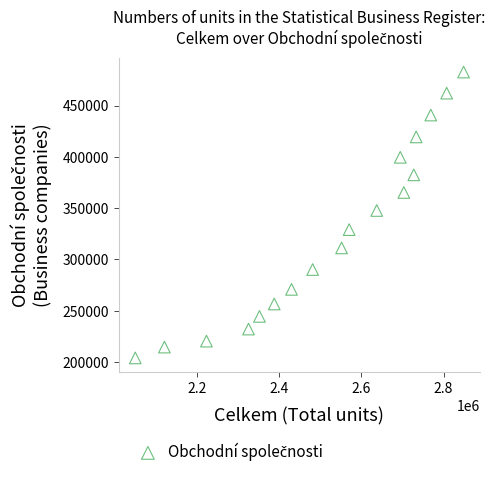

What is the range of Y values (max minus min)?

278583